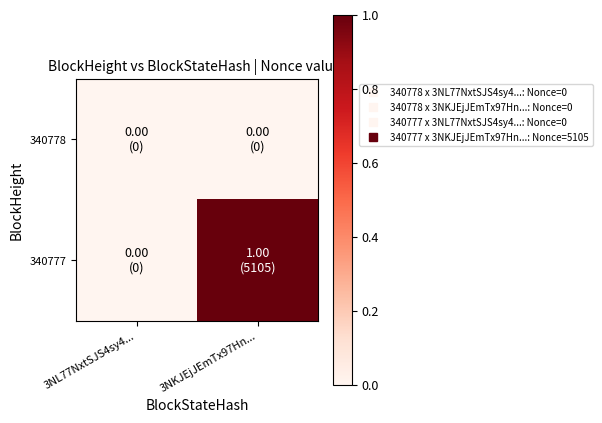

Reading left to right, extract all data points from this chart.

340778: 3NL77NxtSJS4sy4...=0	3NKJEjJEmTx97Hn...=0
340777: 3NL77NxtSJS4sy4...=0	3NKJEjJEmTx97Hn...=1